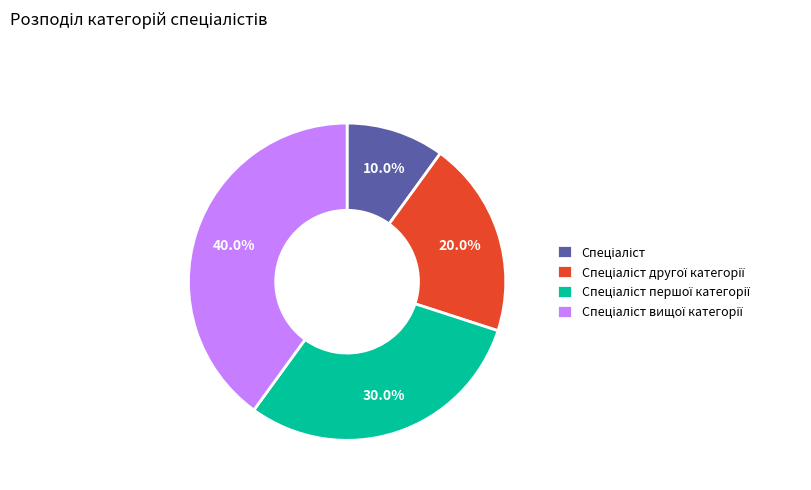

How many segments does this pie chart have?

4